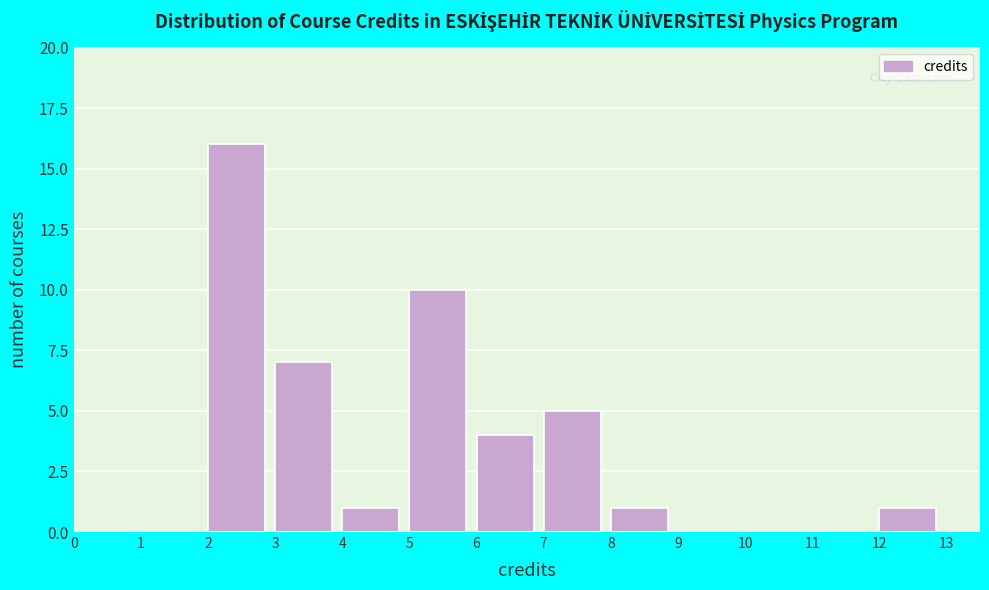

Reading left to right, list every bar in this chart as the range it spans on the x-axis followed by its height. The values are not printed on the chart, so give them approximately, as read against the axis.

0 to 1: 0
1 to 2: 0
2 to 3: 16
3 to 4: 7
4 to 5: 1
5 to 6: 10
6 to 7: 4
7 to 8: 5
8 to 9: 1
9 to 10: 0
10 to 11: 0
11 to 12: 0
12 to 13: 1